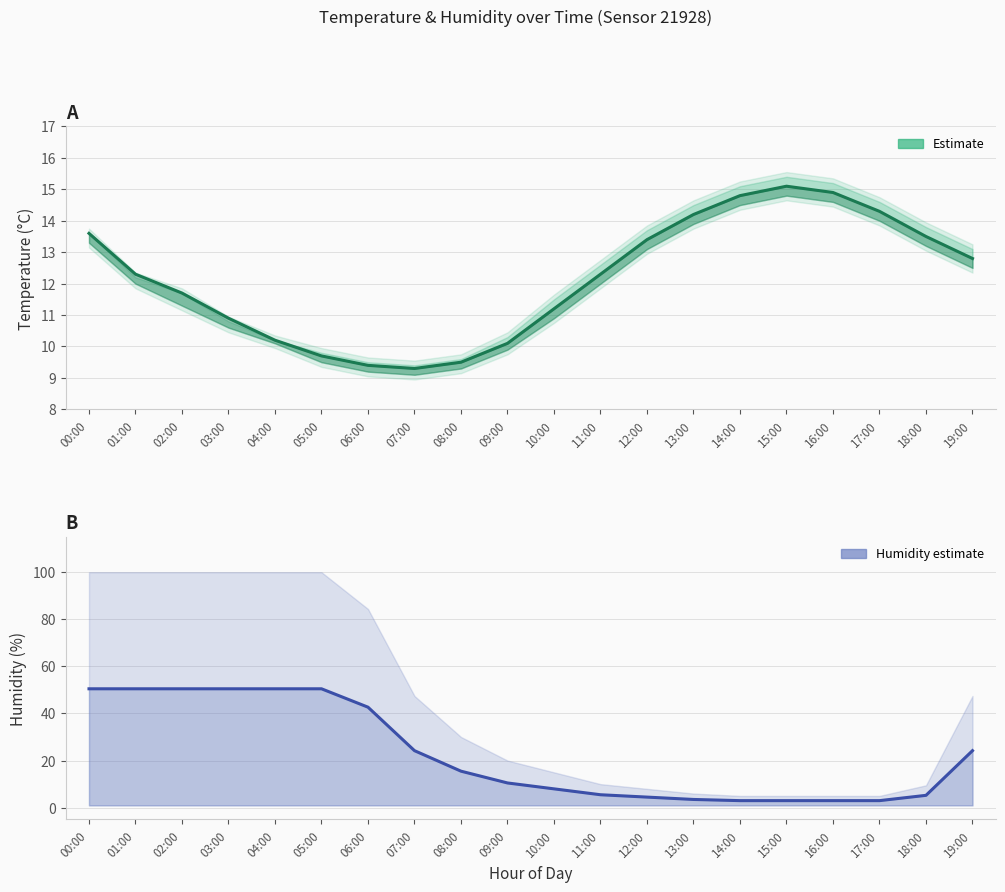

What is the average value of the humidity series?

22.9